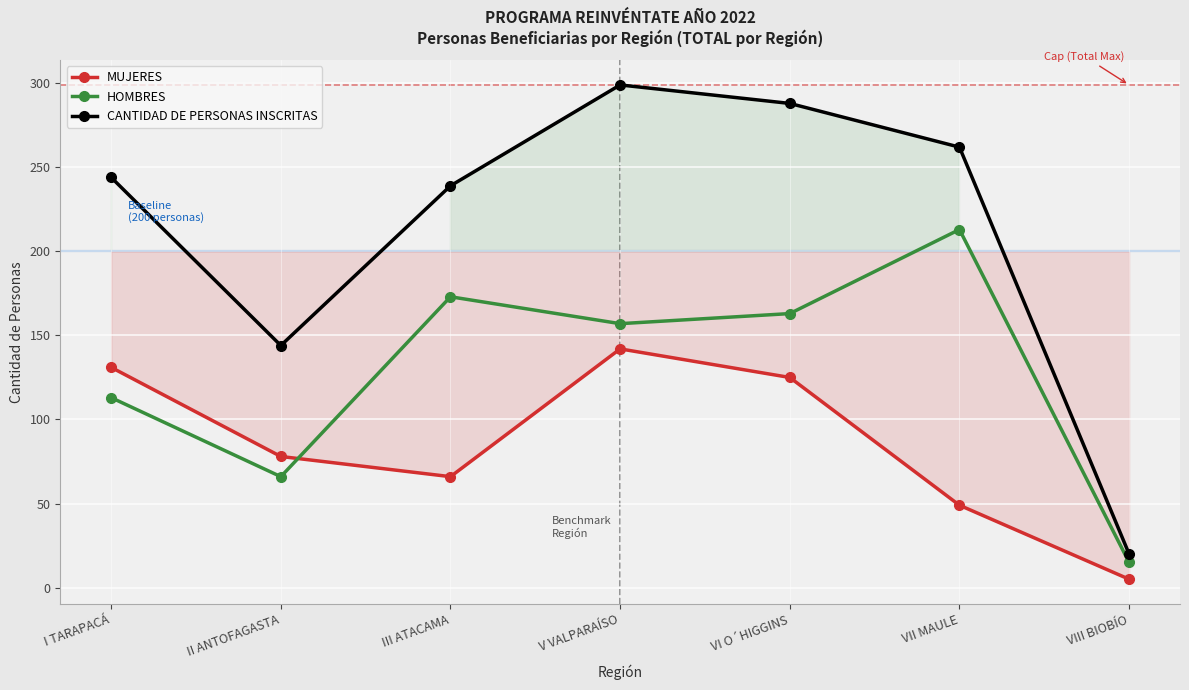

Which series has the widest spread of values?

CANTIDAD DE PERSONAS INSCRITAS